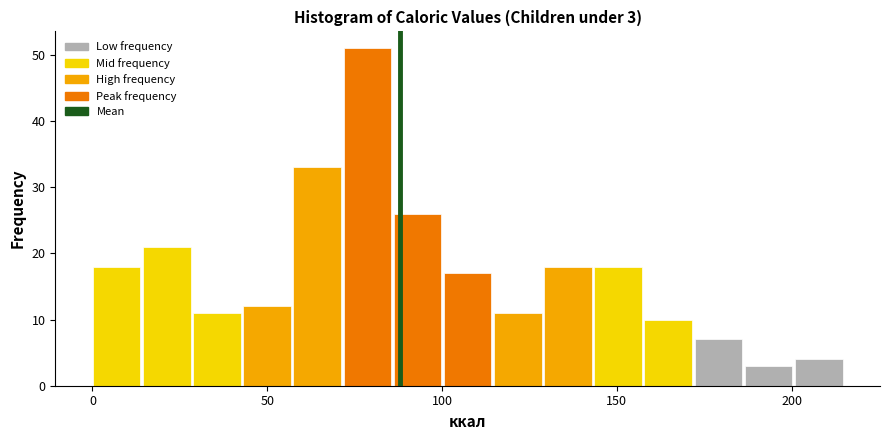

Read against the x-axis, roughly where is the centre of the tallest bar?

80